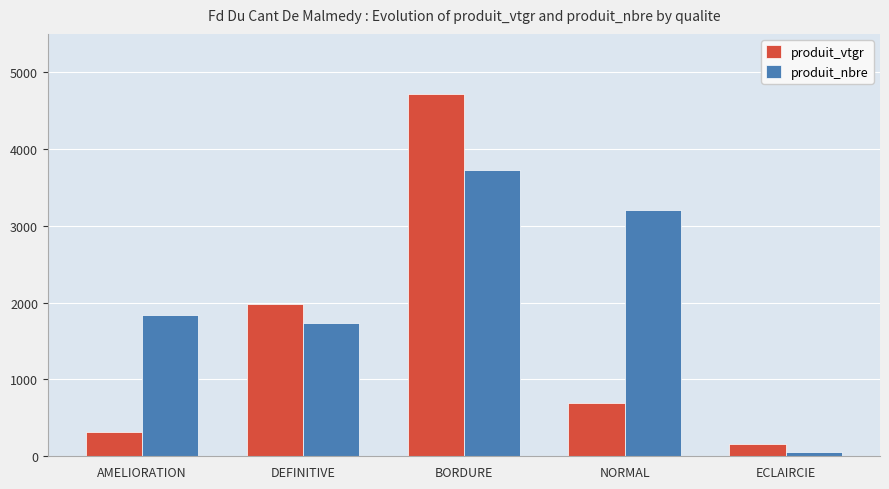

What is the value of the produit_nbre bar at the 1st from the left?

1837.0